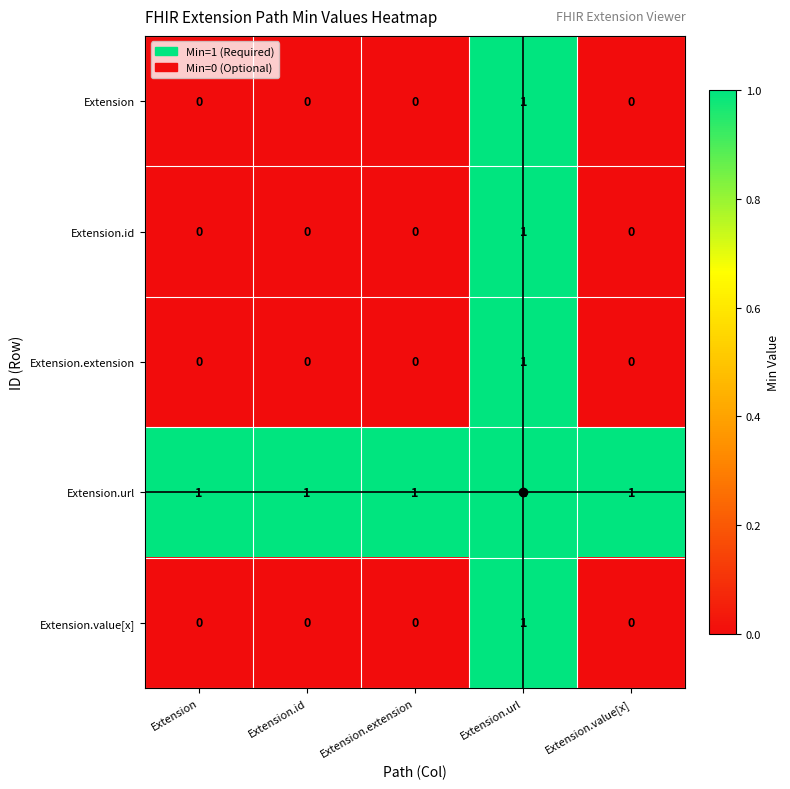

True or false: Extension.extension has a value of 0 at Extension.url.

False